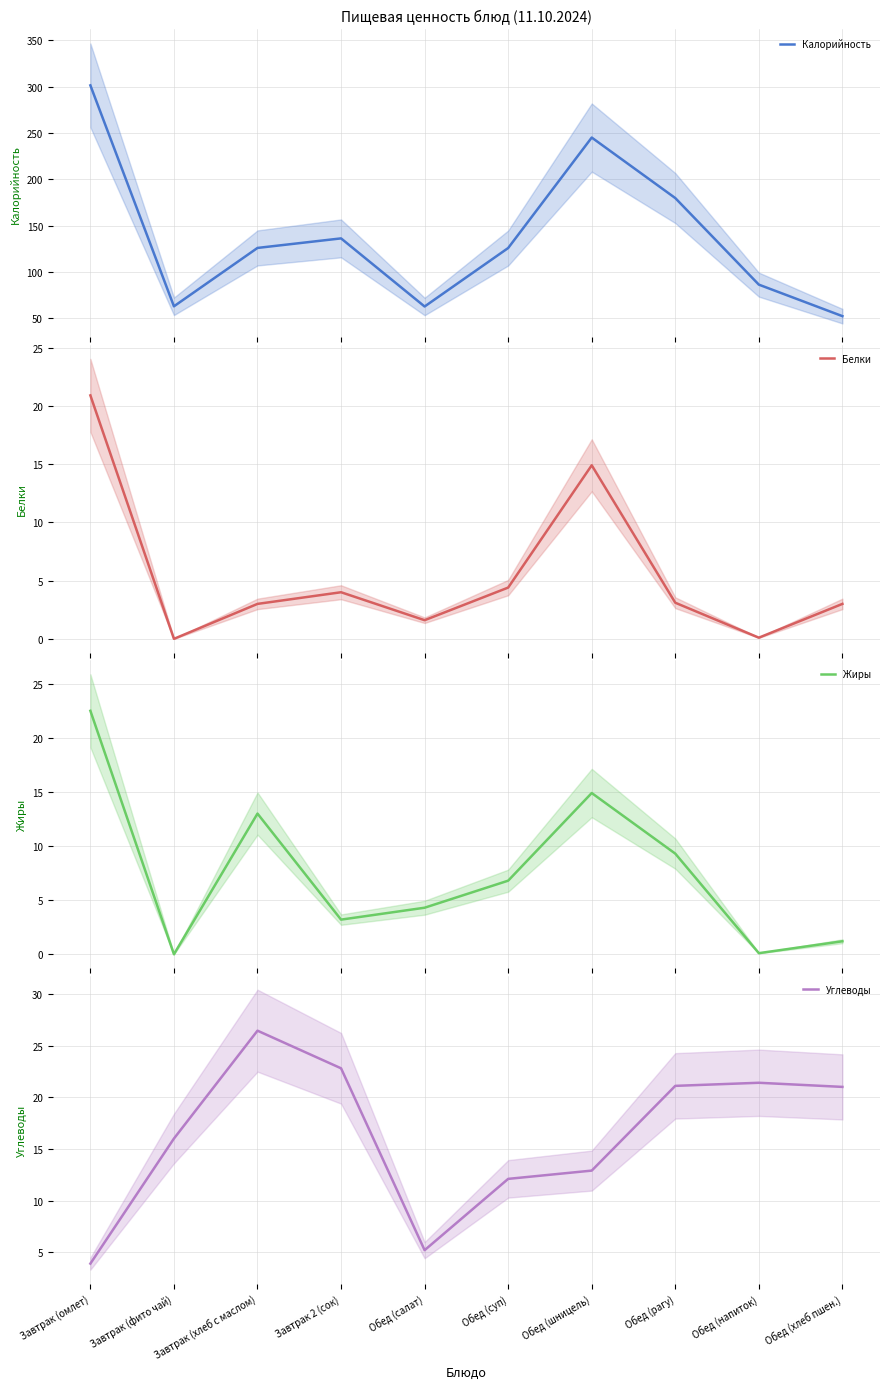

True or false: Углеводы has a value of 21.4 at Обед (напиток).

True